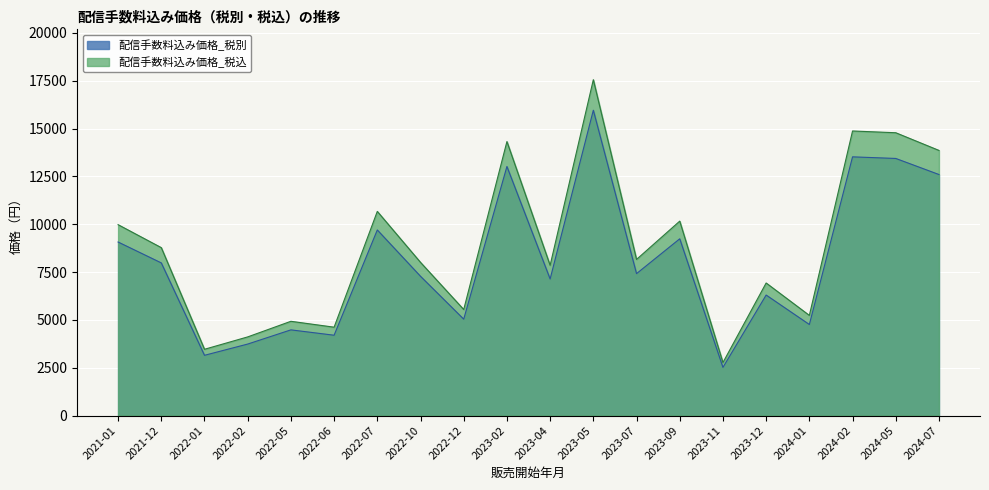

What is the spread (max minus min) of values at 2022-05?

448